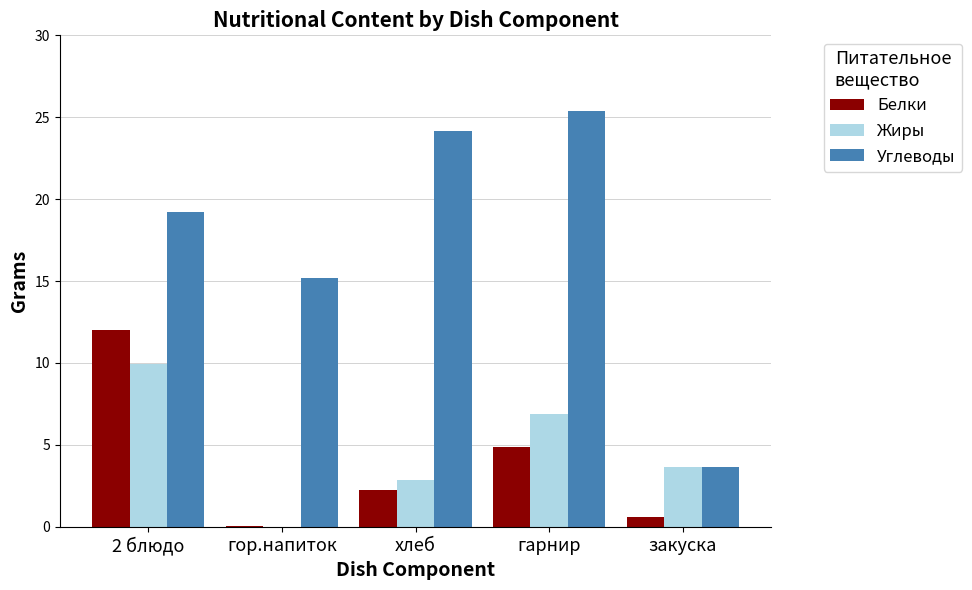

The Жиры series shows 10.8 at гарнир. True or false?

False